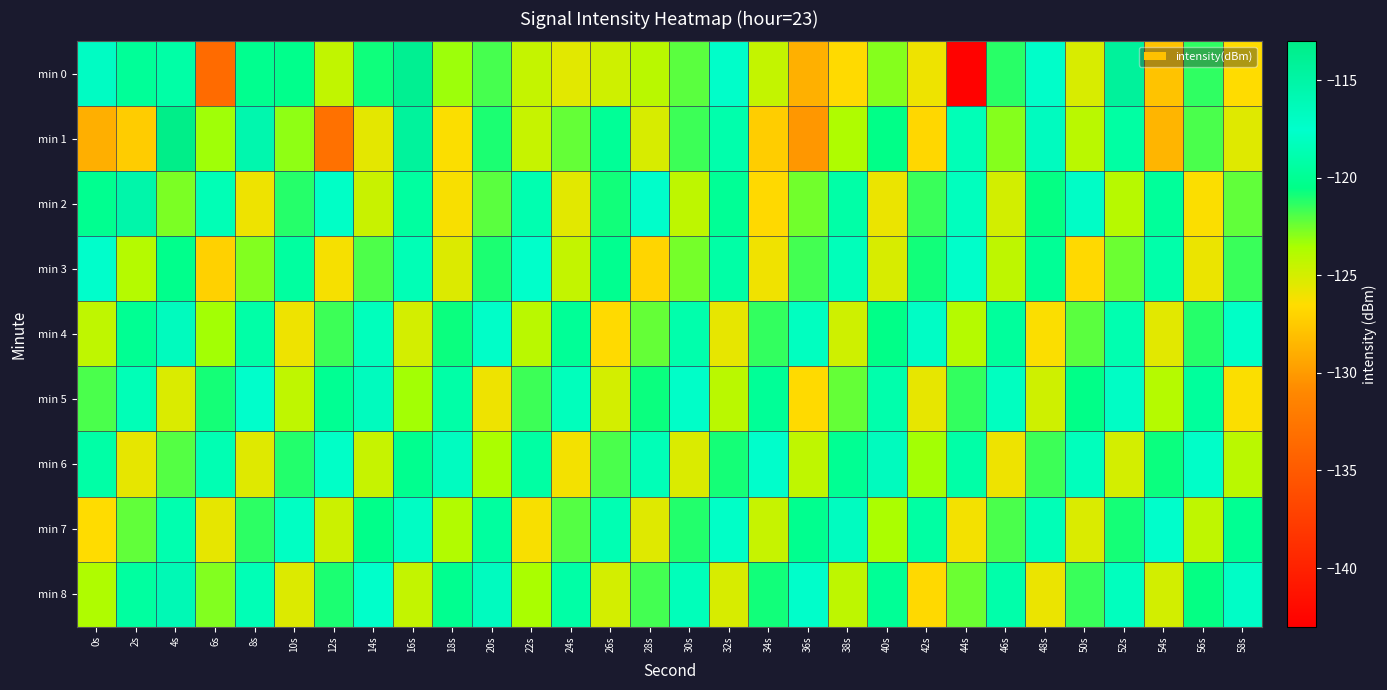

Rank the series at 42s from highest to lowest value.

min 4, min 7, min 3, min 2, min 6, min 5, min 0, min 8, min 1